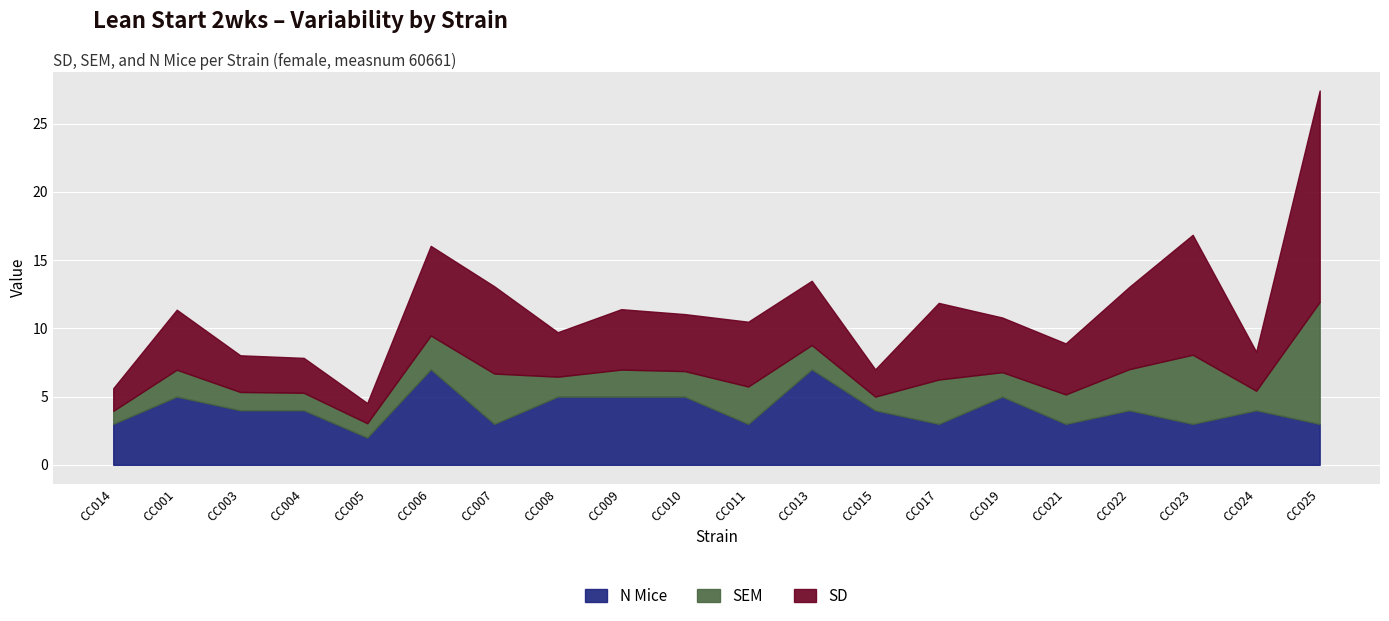

What is the difference between the second highest and second lowest values in the SD series?

7.1